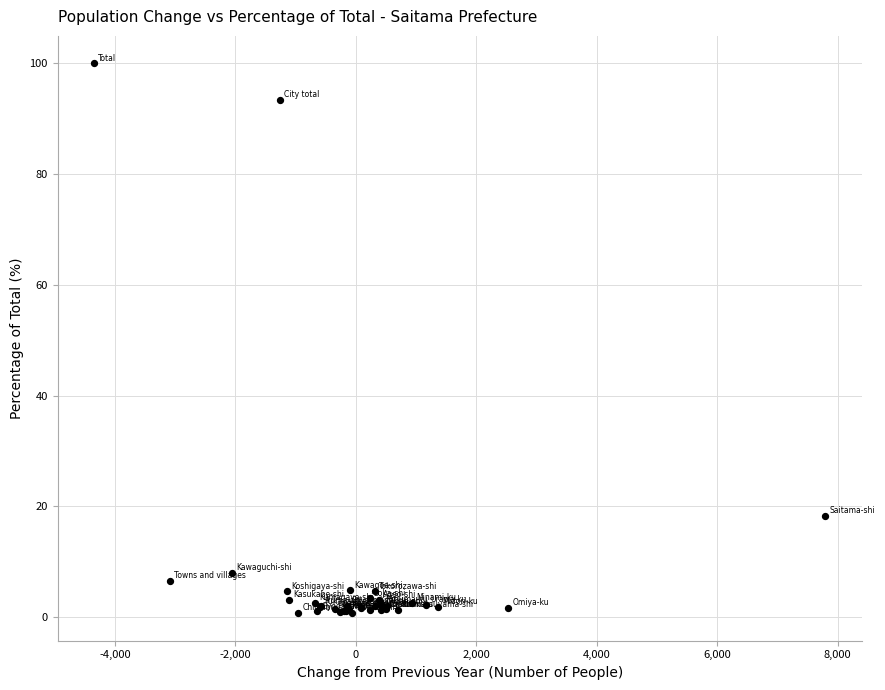

What Y value in the scatter plot is closest to 50?

18.3